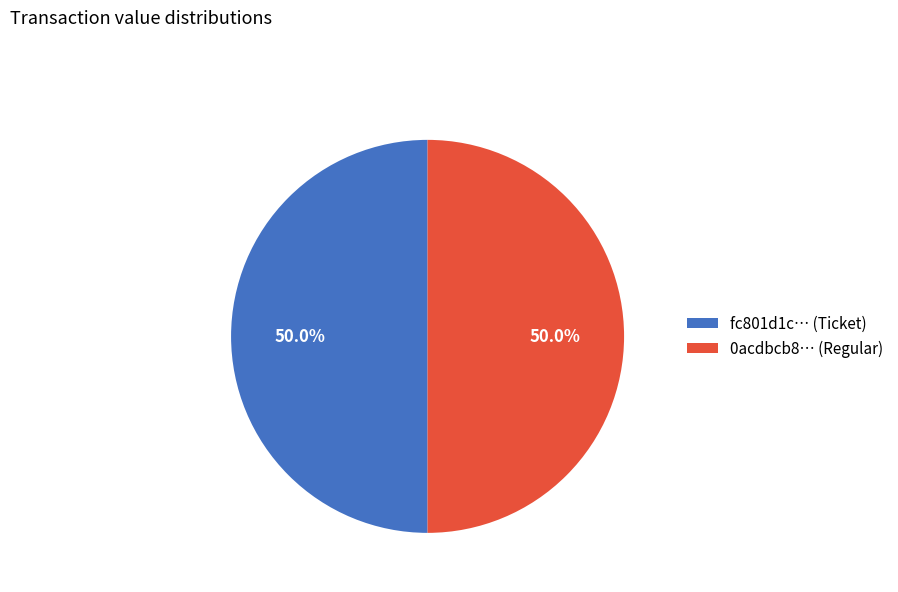

What portion of the pie excludes 0acdbcb8… (Regular)?

50.0%